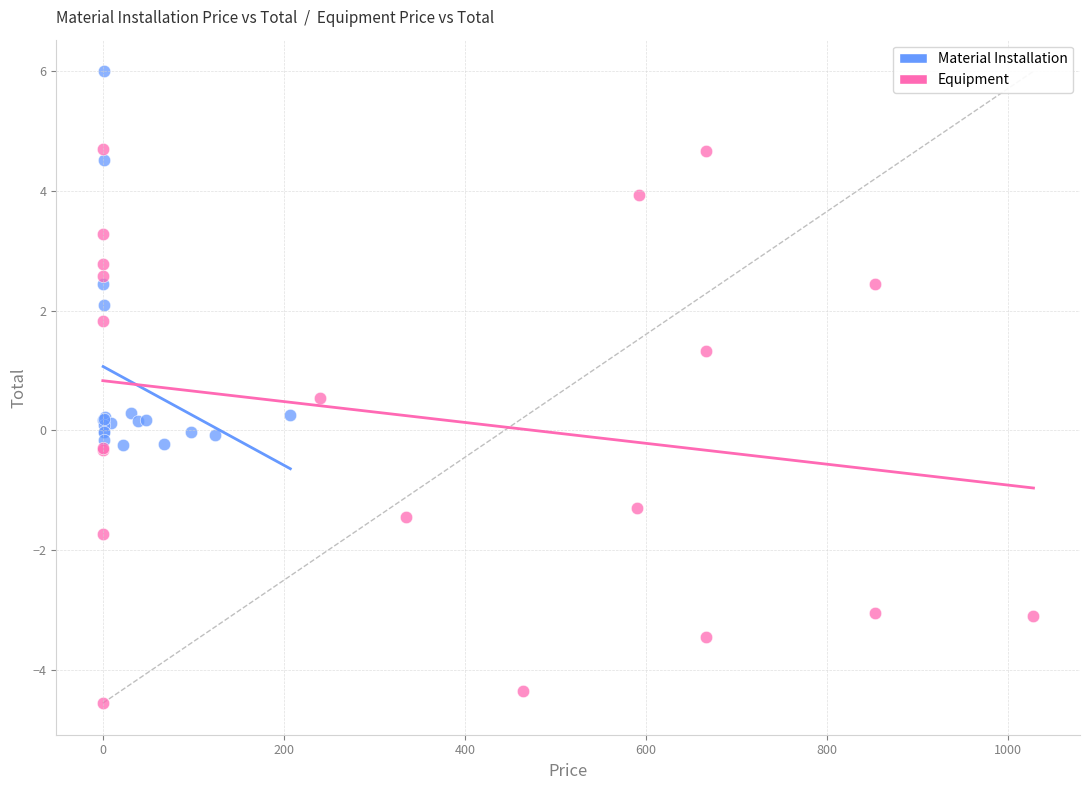

Which series contains the highest Y value?

Material Installation